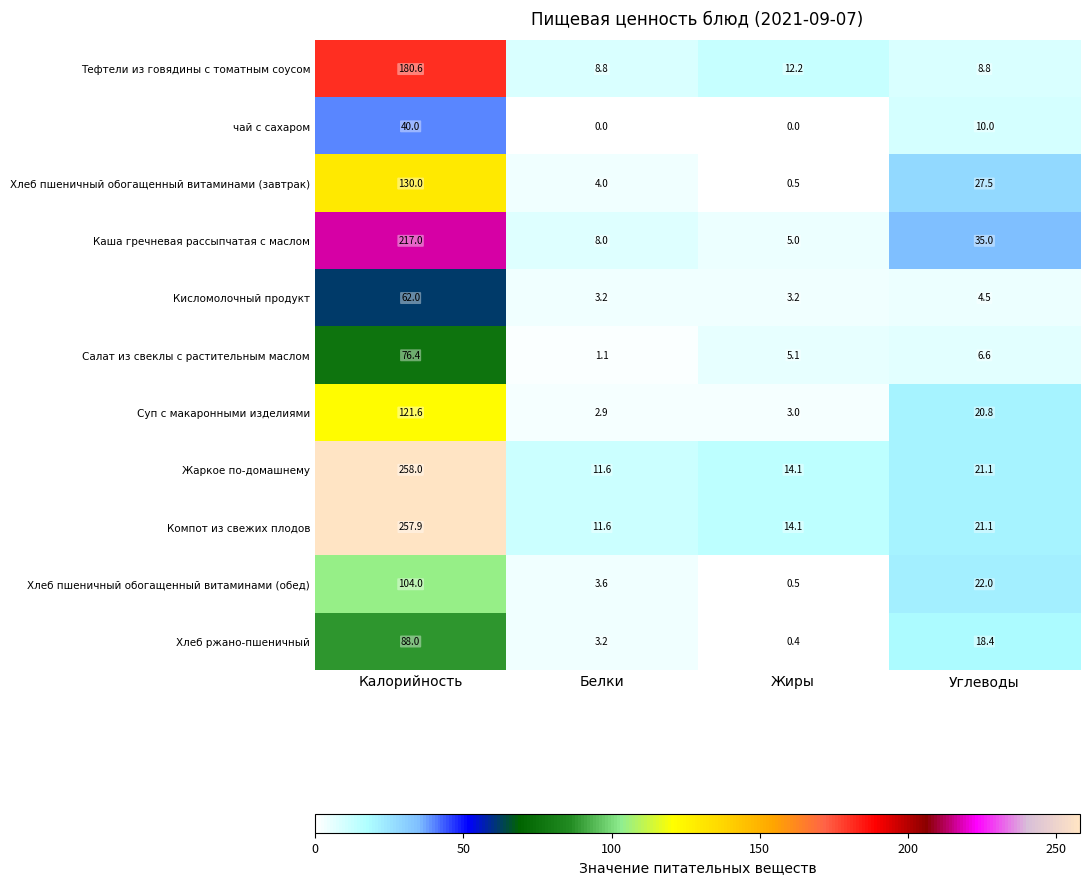

At which label does Суп с макаронными изделиями first exceed 20?

Калорийность